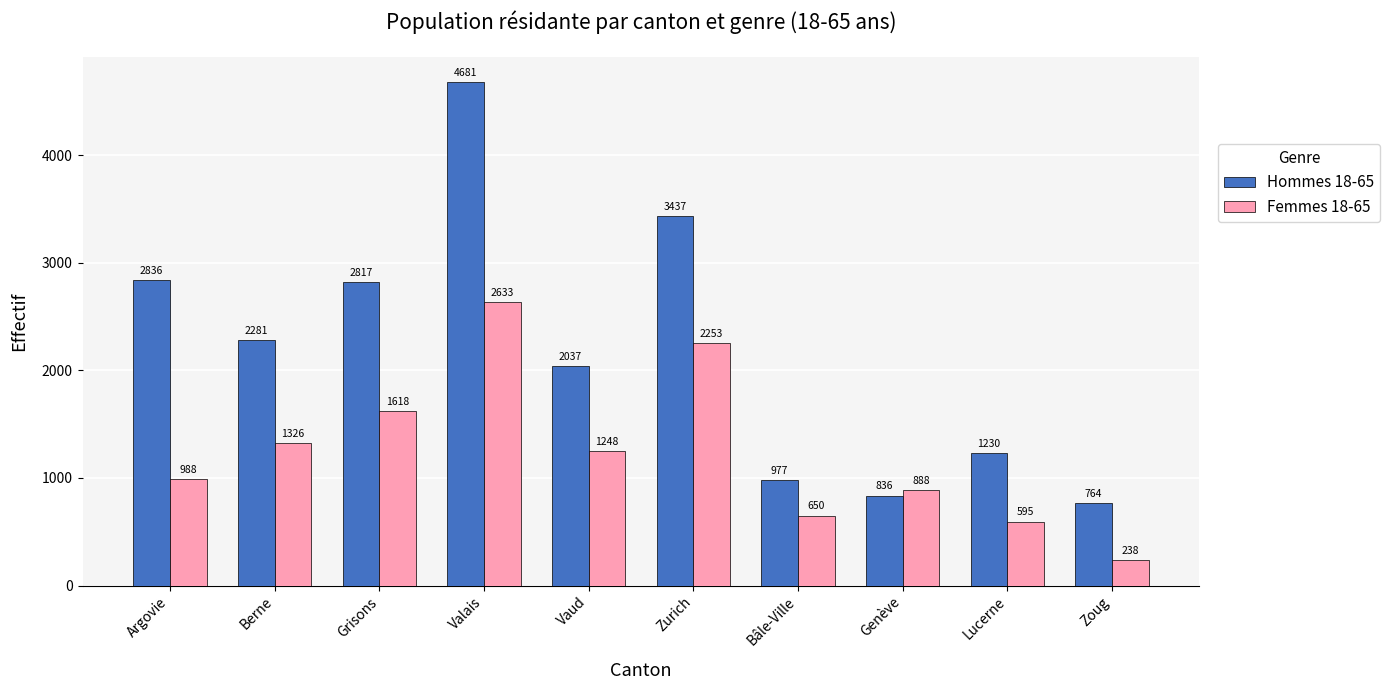

List the labels in order of Hommes 18-65 value, largest first.

Valais, Zurich, Argovie, Grisons, Berne, Vaud, Lucerne, Bâle-Ville, Genève, Zoug